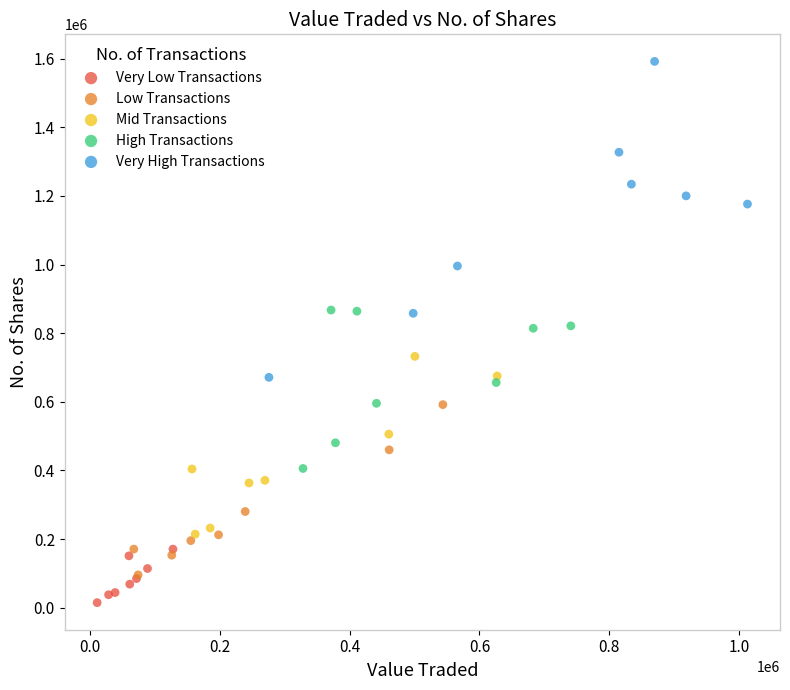

What are all the series names shown in the legend?

Very Low Transactions, Low Transactions, Mid Transactions, High Transactions, Very High Transactions